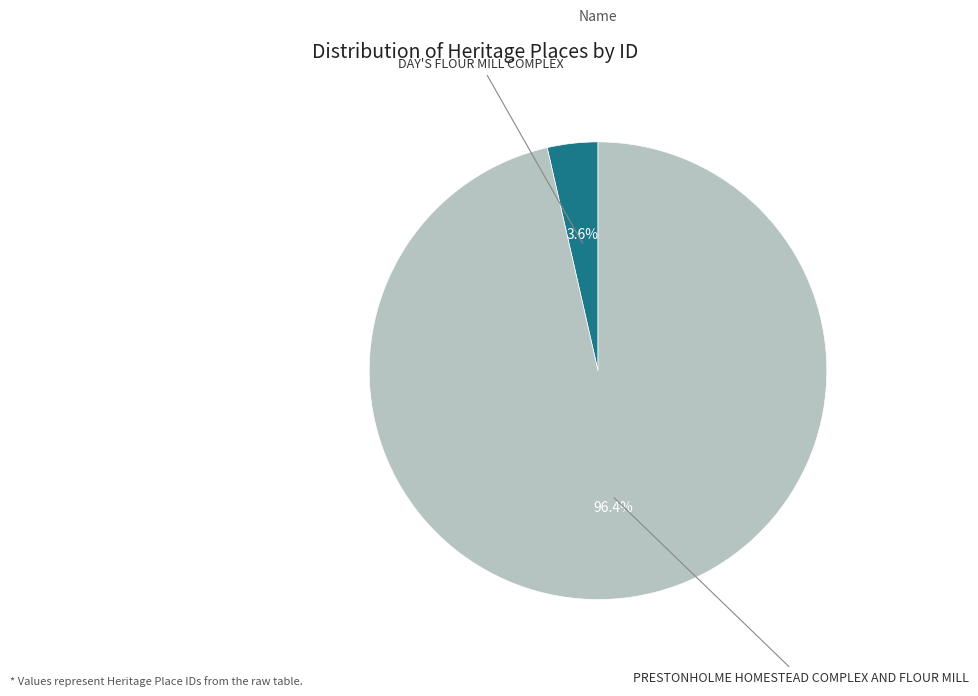

Is there any slice that represents more than half of the pie?

Yes